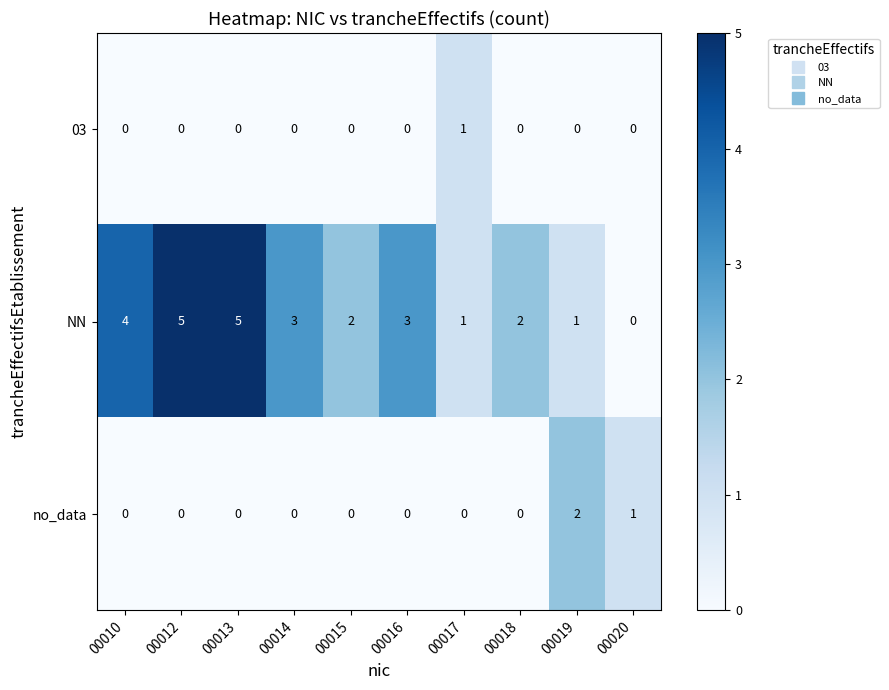

How many series are shown in this chart?

3